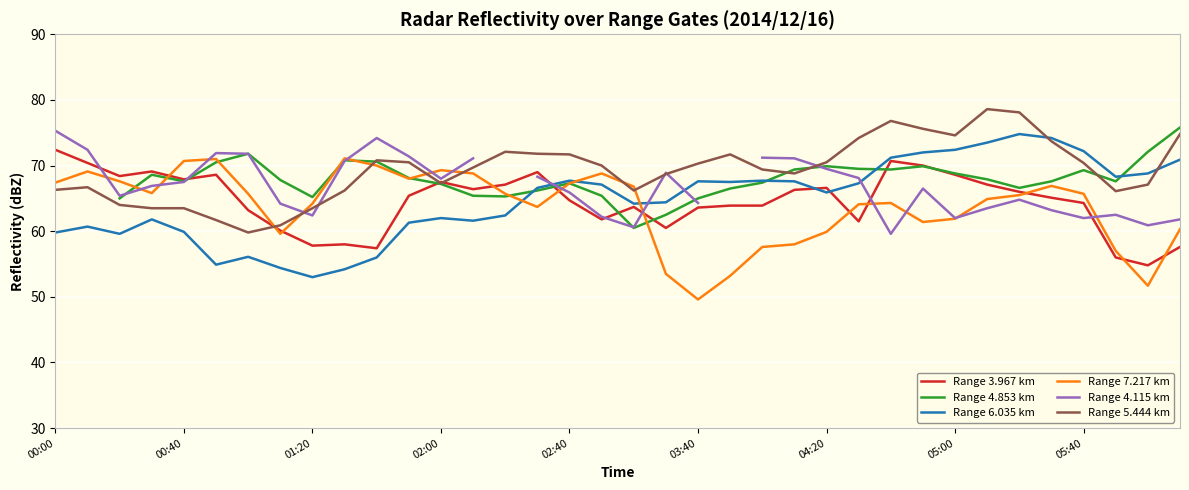

What position from the right is 9?

27